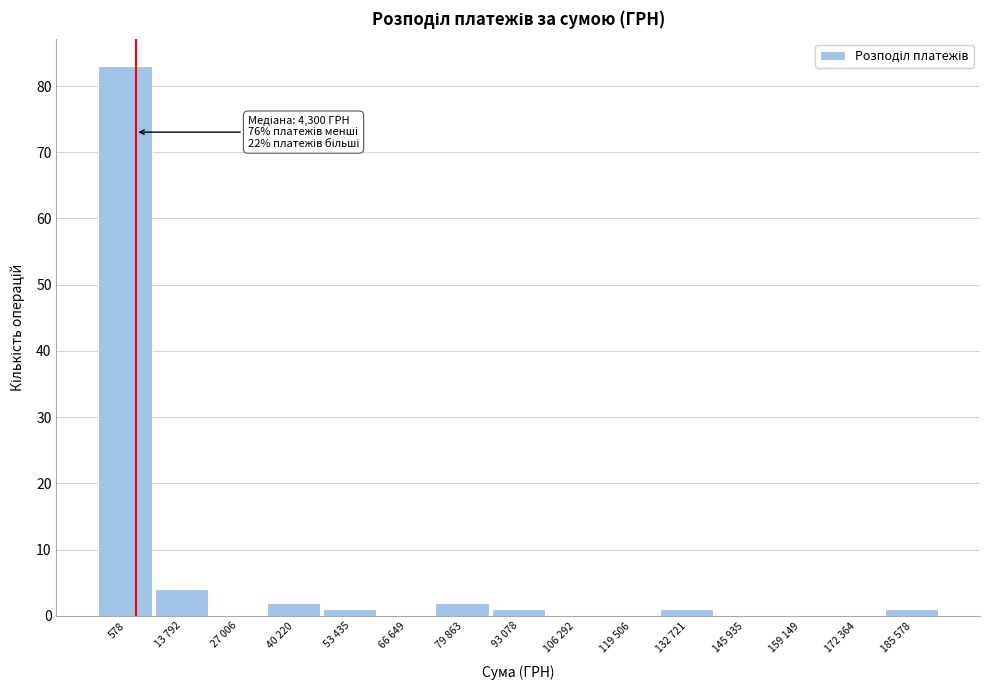

Reading left to right, extract all data points from this chart.

578=83	13 792=4	27 006=0	40 220=2	53 435=1	66 649=0	79 863=2	93 078=1	106 292=0	119 506=0	132 721=1	145 935=0	159 149=0	172 364=0	185 578=1